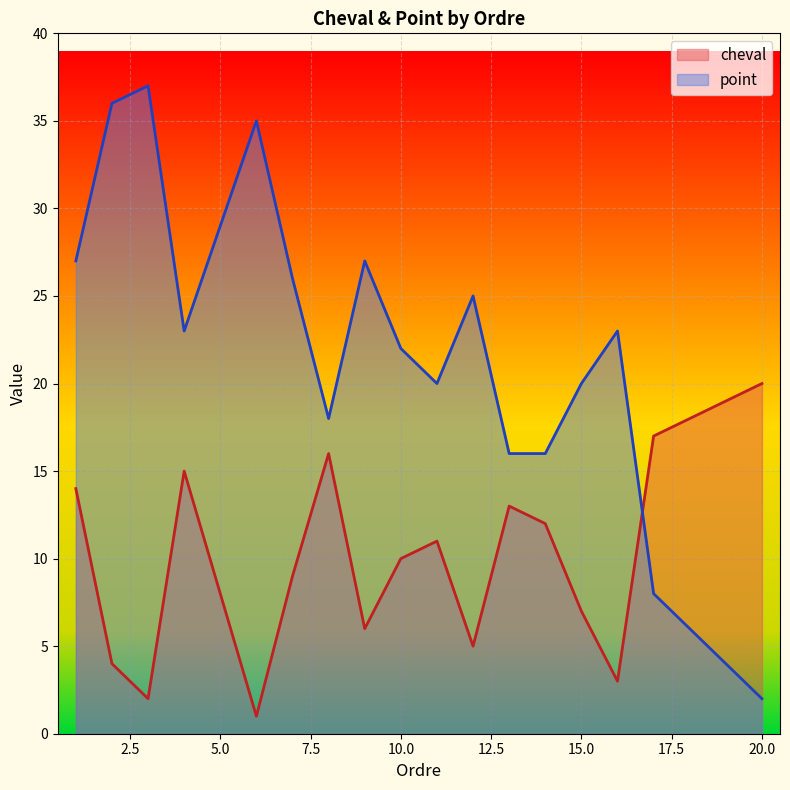

Which series has the largest total across all categories?

point